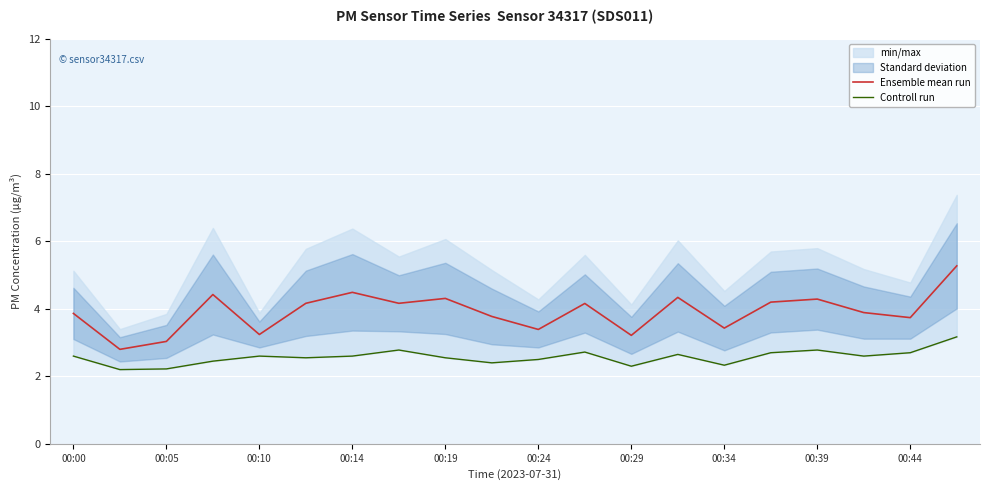

True or false: Ensemble mean run has a value of 4.8 at 00:10.

False